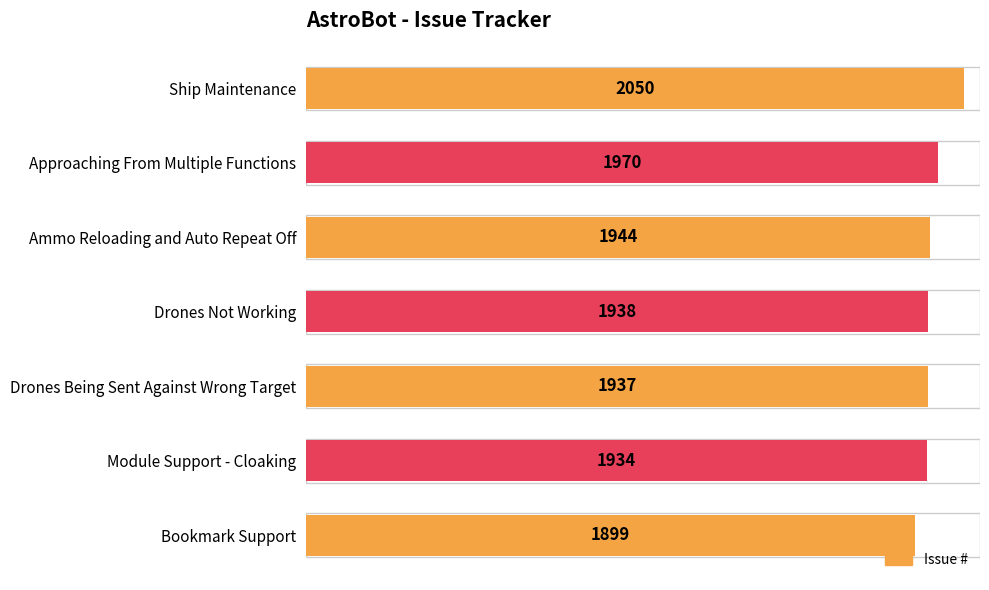

What is the sum of the values at Drones Not Working and Module Support - Cloaking?

3872